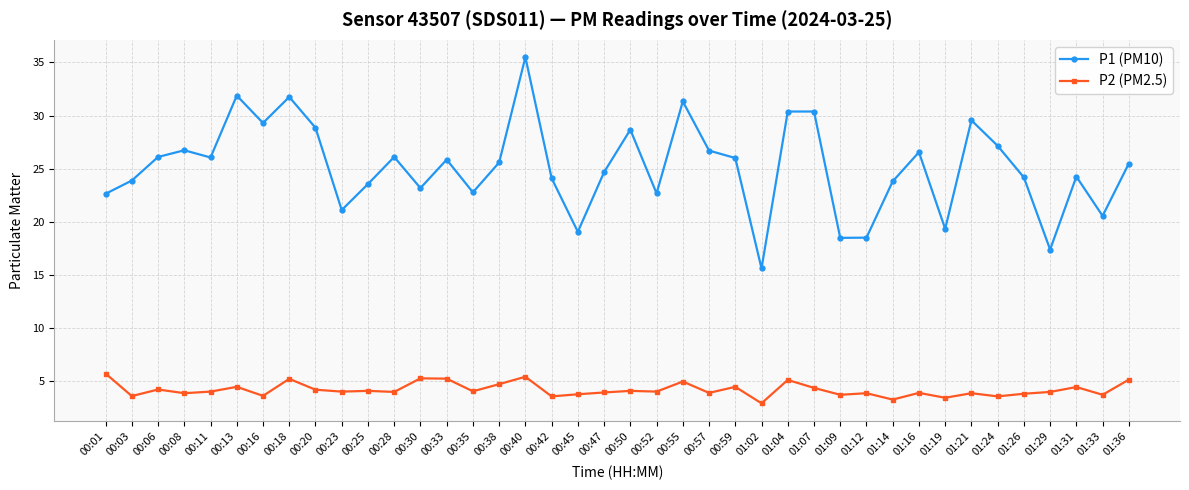

Does the chart display data point markers on the line(s)?

Yes